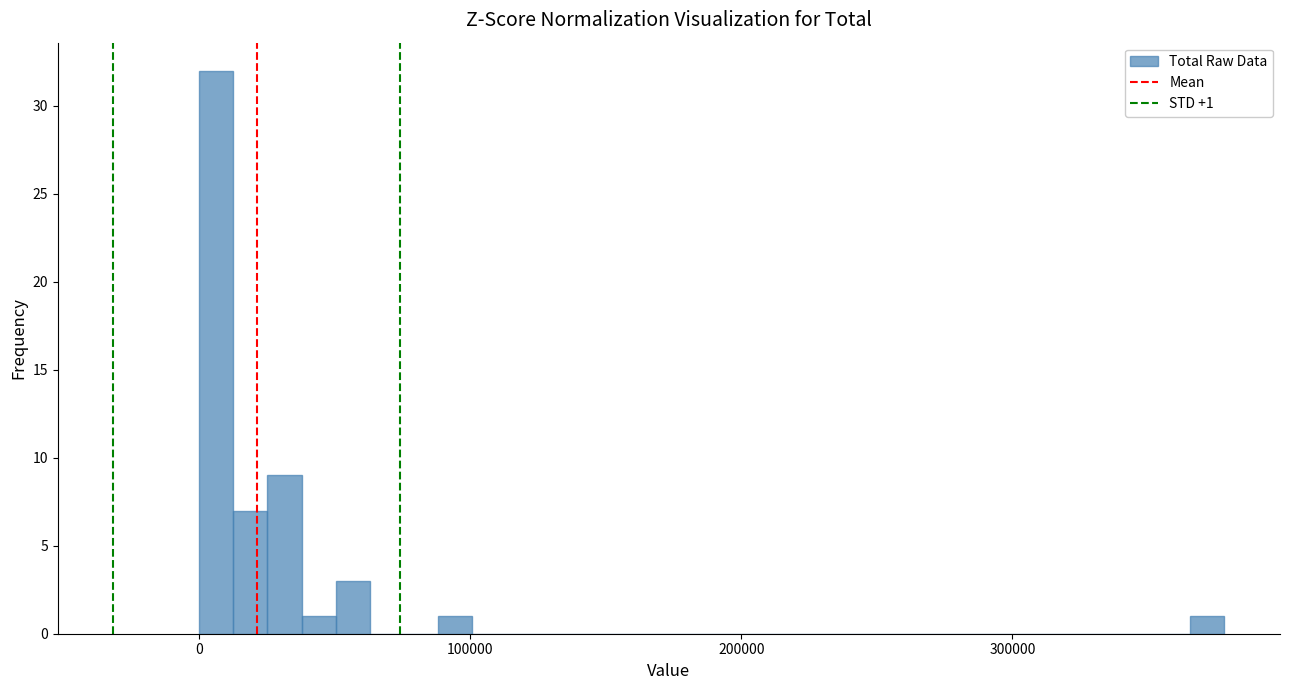

Read against the x-axis, roughly where is the centre of the tallest bar?

10000